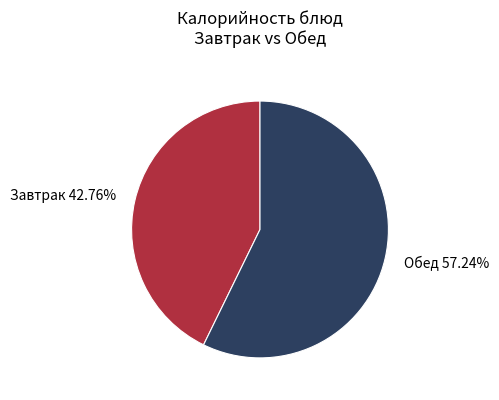

How many slices are in this pie chart?

2